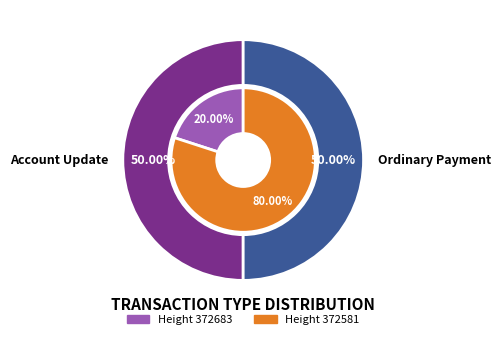

Does 372683 account for over 50% of the chart?

No